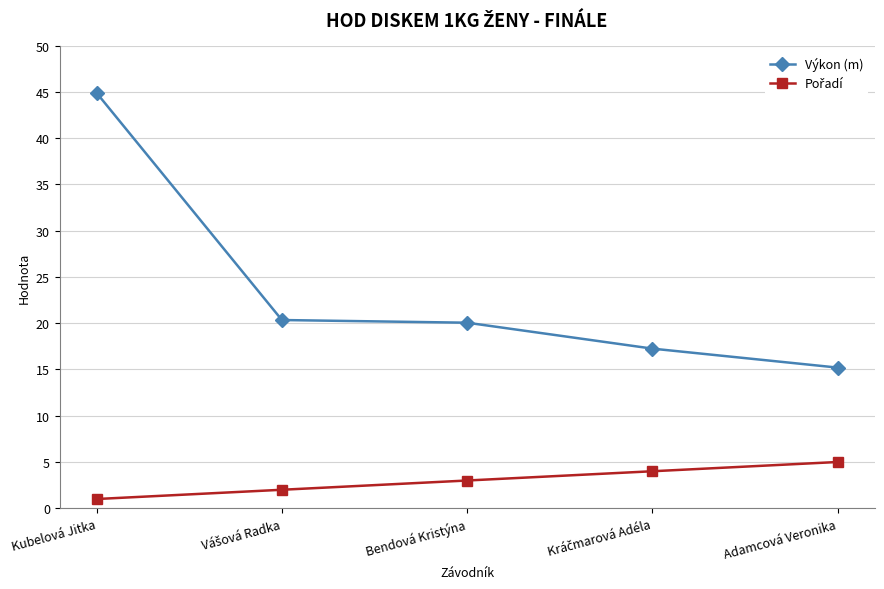

What is the label of the 3rd point from the left?

Bendová Kristýna